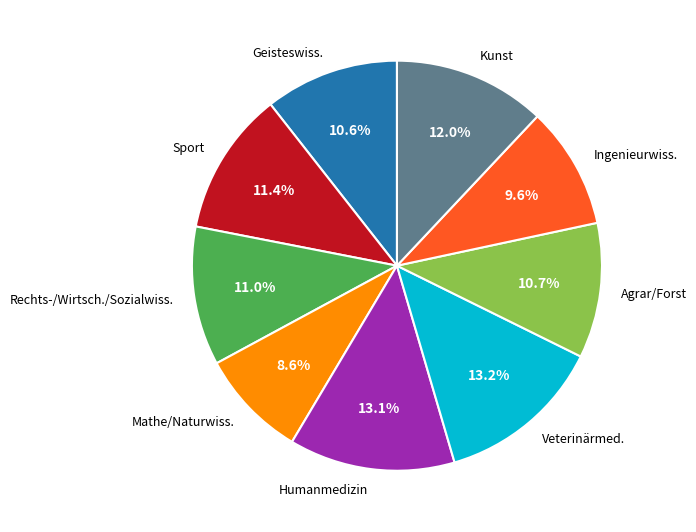

Is there any slice that represents more than half of the pie?

No